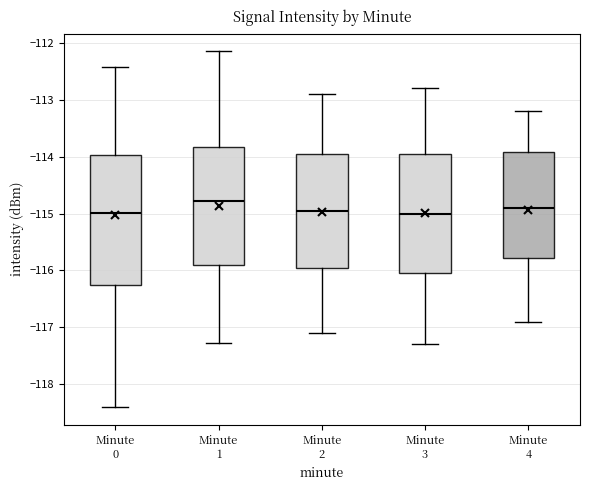

Which box is the tallest, from its lower edge to its upper edge?

Minute 0